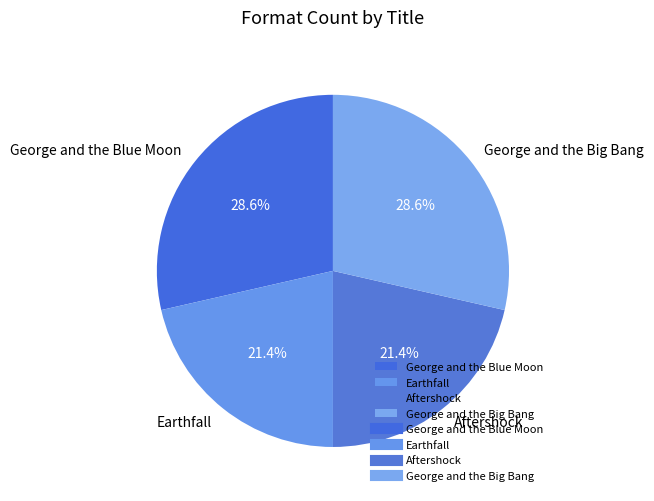

What is the total percentage of Aftershock and George and the Big Bang?

50.0%